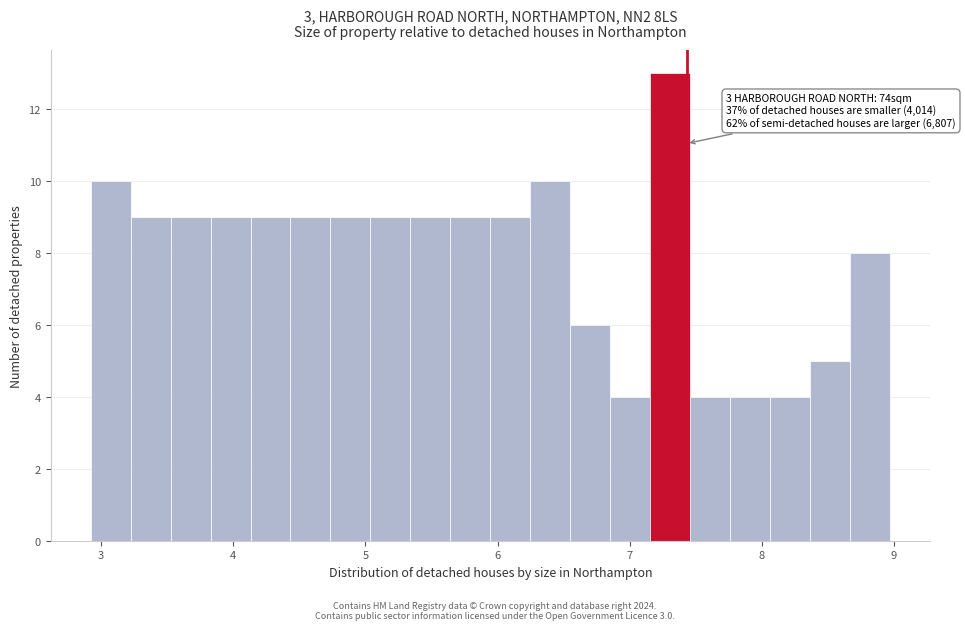

Read against the x-axis, roughly where is the centre of the tallest bar?

7.3